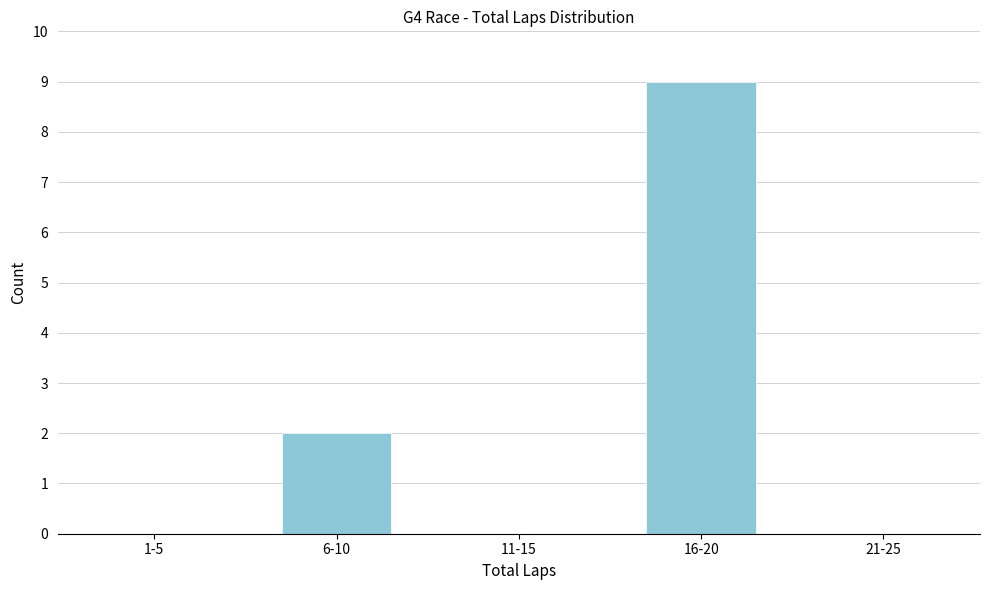

Reading left to right, extract all data points from this chart.

1-5=0	6-10=2	11-15=0	16-20=9	21-25=0